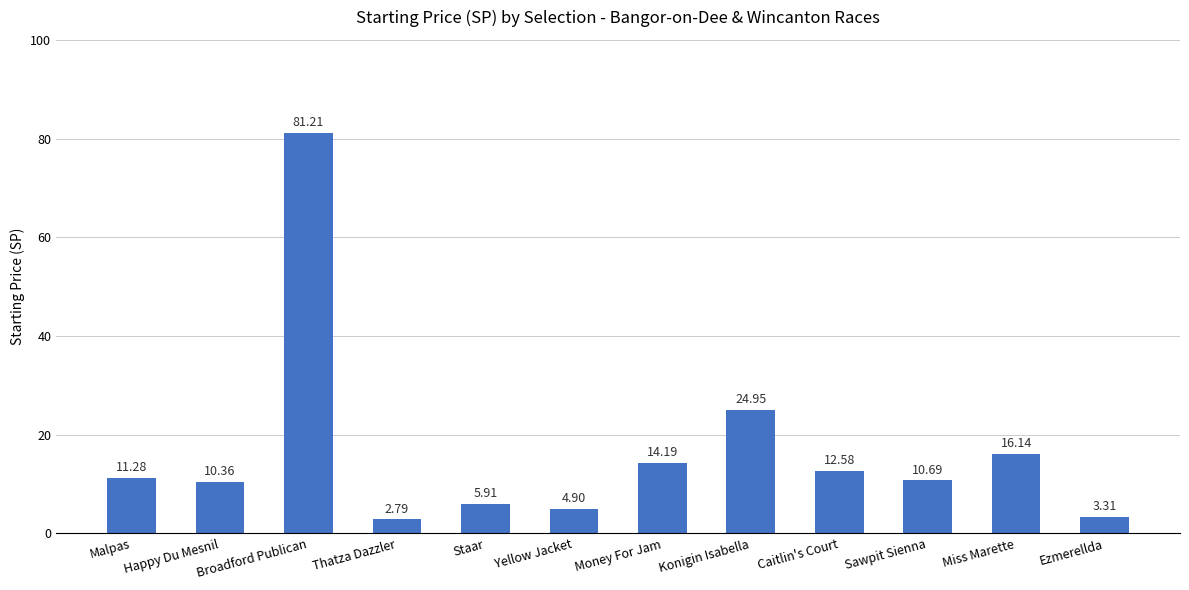

What is the value of the 2nd bar from the left?

10.4